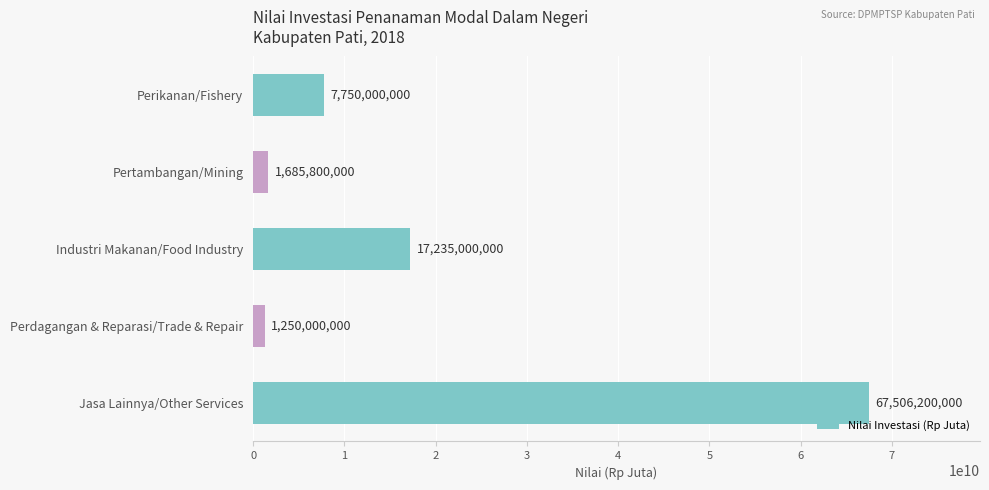

How many bars are there in total?

5